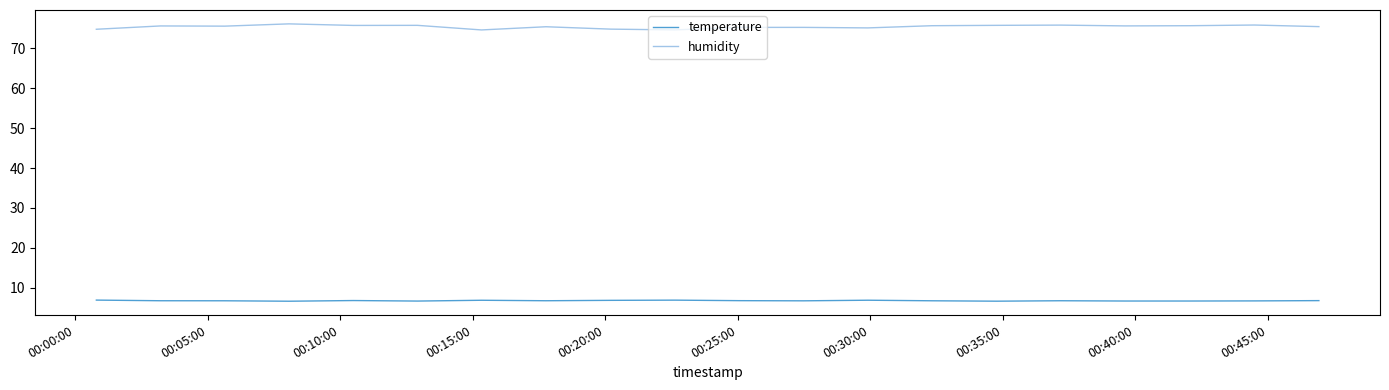

What are all the series names shown in the legend?

temperature, humidity